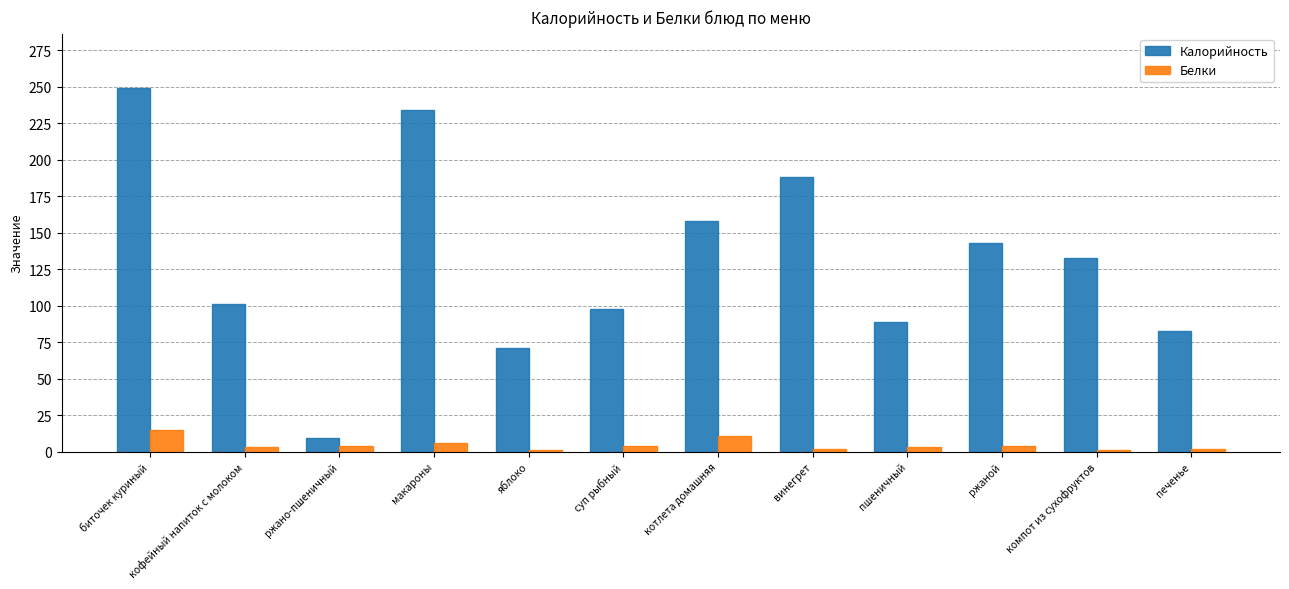

At which label does Калорийность reach its minimum?

ржано-пшеничный